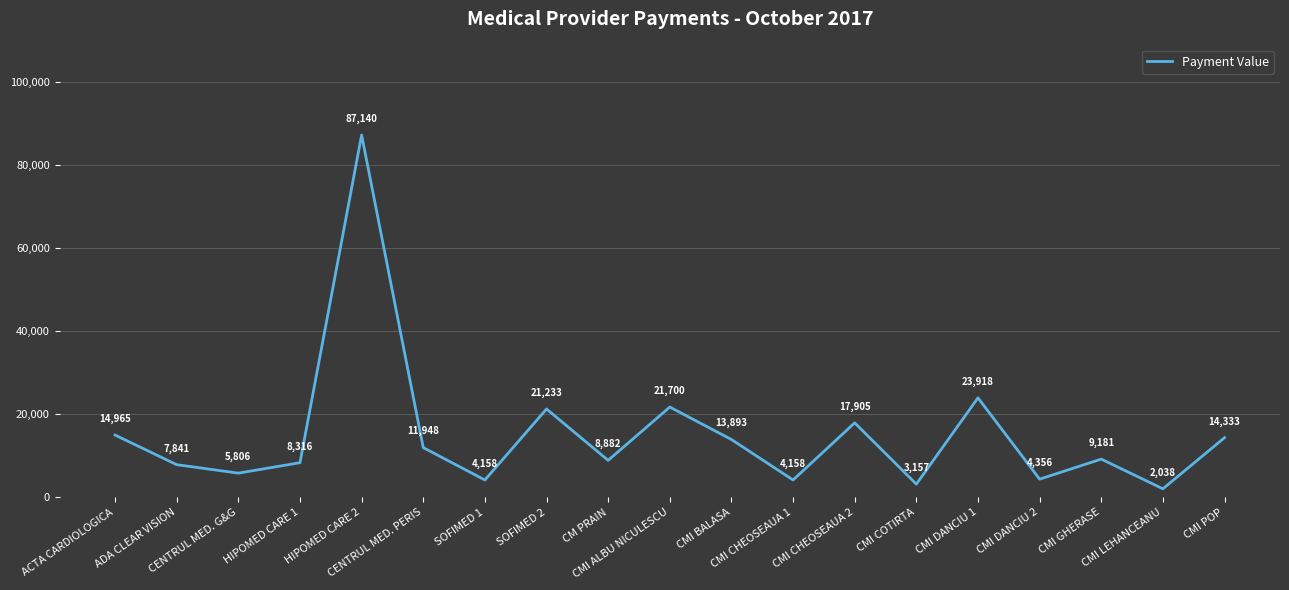

What position from the right is CMI CHEOSEAUA 1?

8